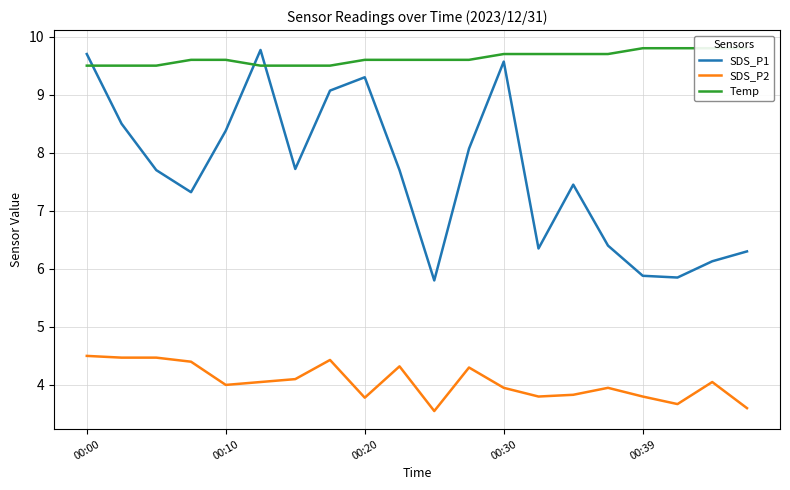

What is the sum of all Temp values?

192.6